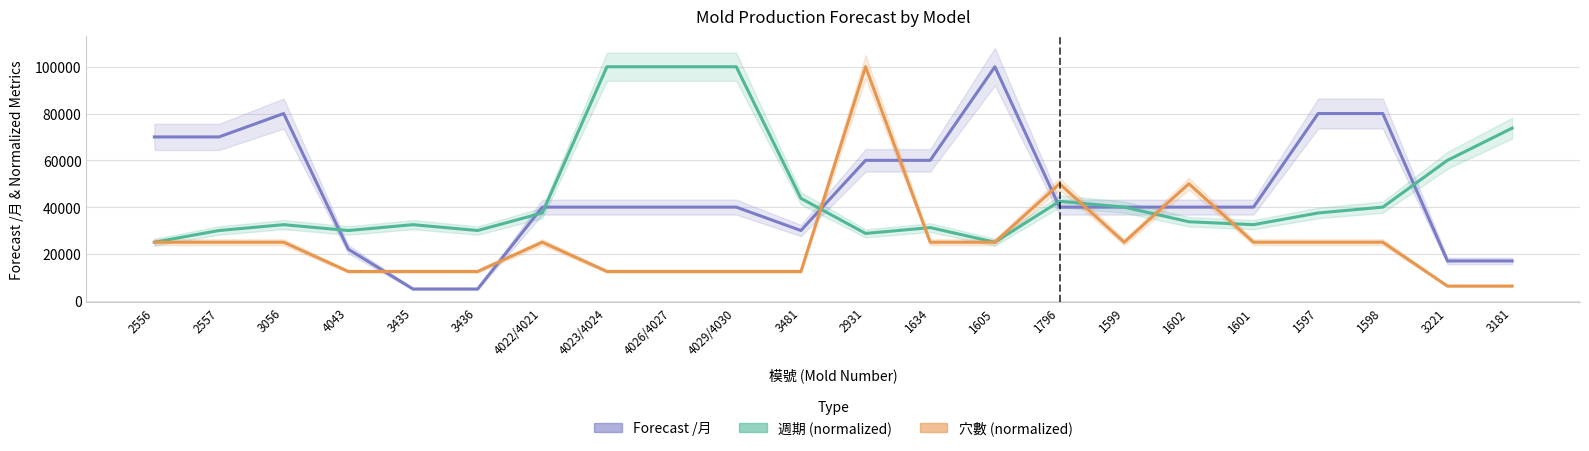

What is the label of the 7th point from the left?

4022/4021